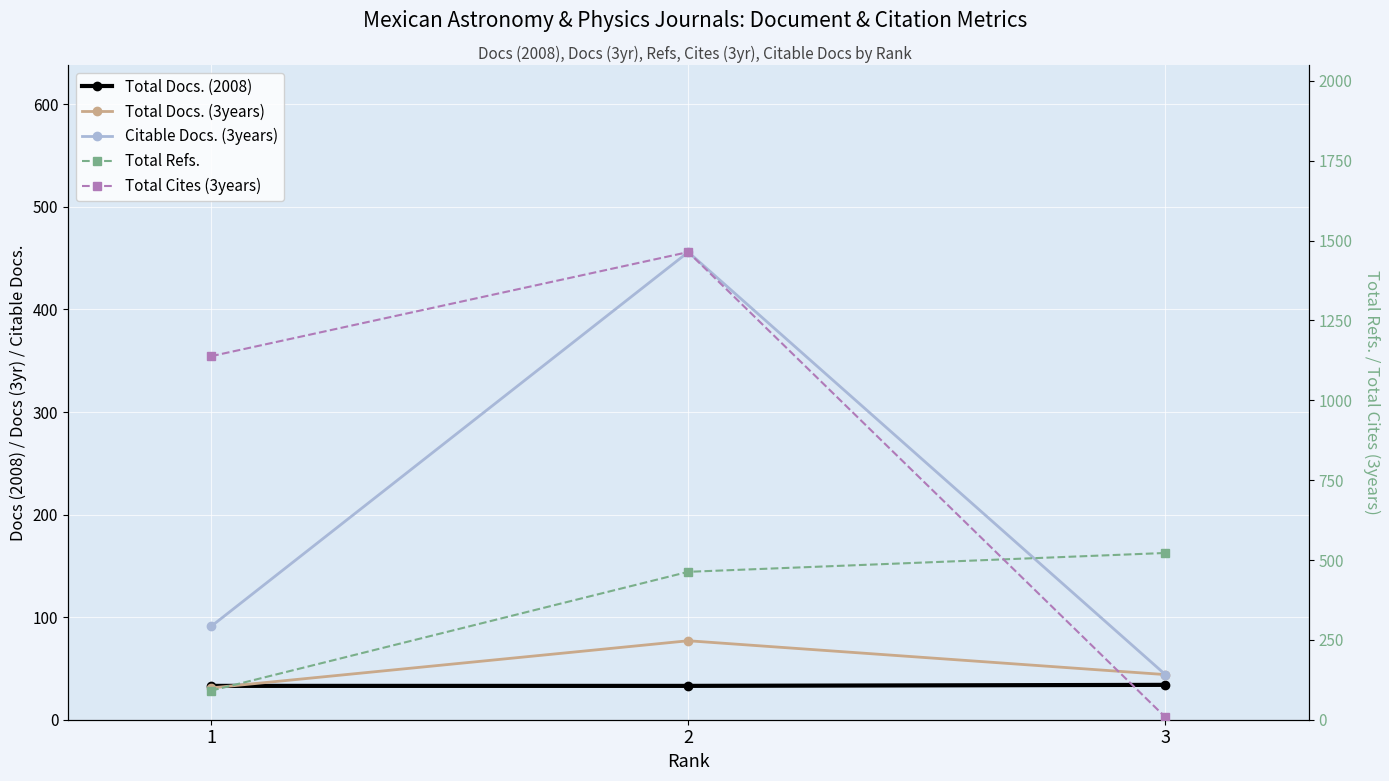

Which series has the largest range (max minus min)?

Total Cites (3years)